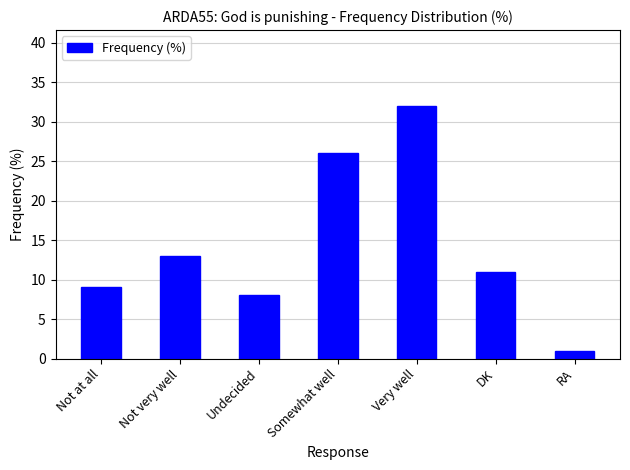

Reading left to right, transcribe all the data shown in this chart.

Not at all=9	Not very well=13	Undecided=8	Somewhat well=26	Very well=32	DK=11	RA=1